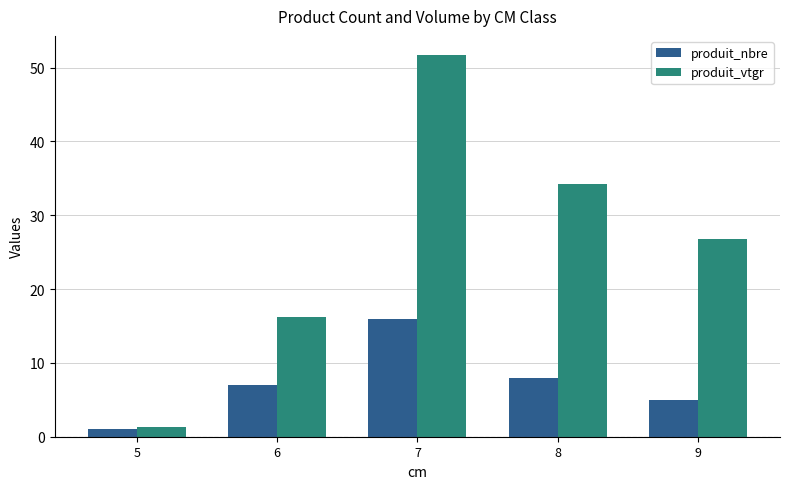

What are all the series names shown in the legend?

produit_nbre, produit_vtgr